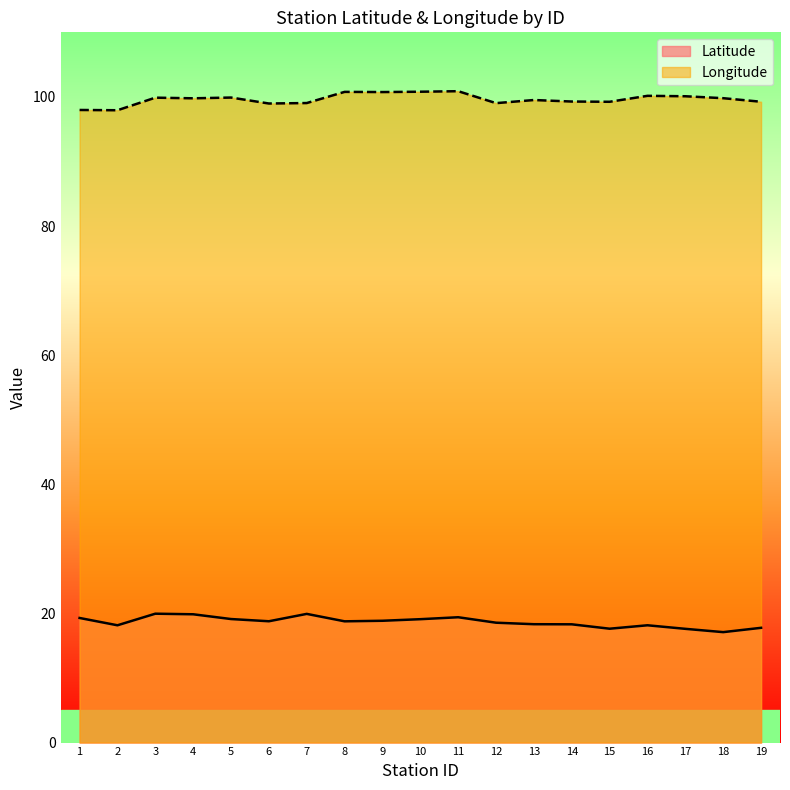

What is the spread (max minus min) of values at 12?

80.5